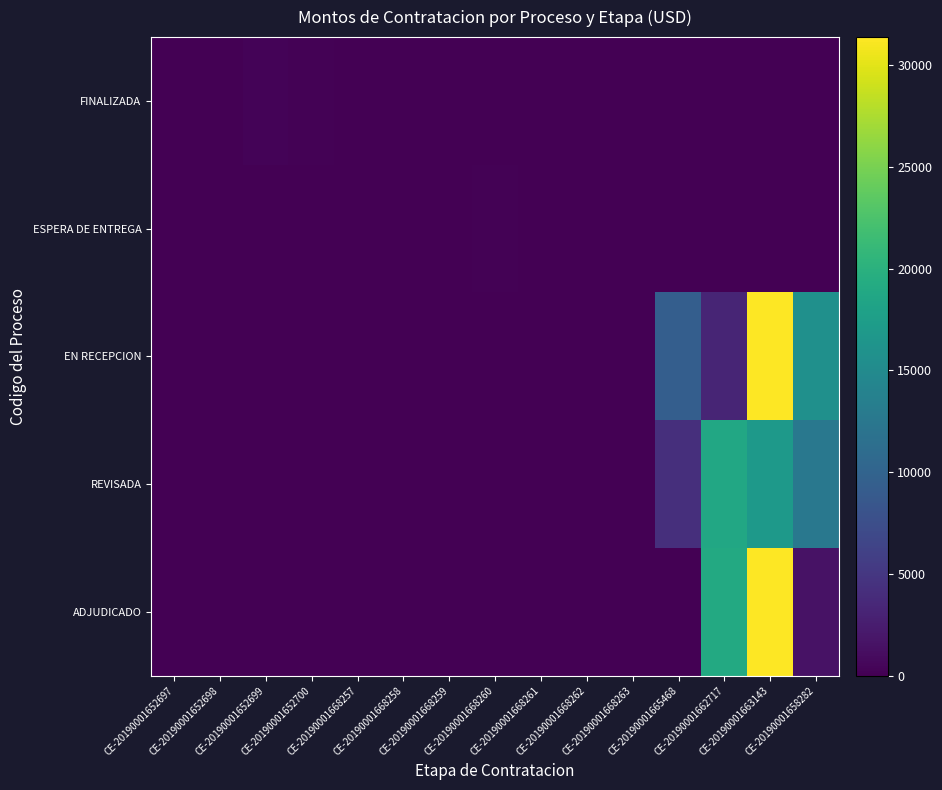

Which has a higher value, CE-20190001652700 or CE-20190001668260?

CE-20190001652700